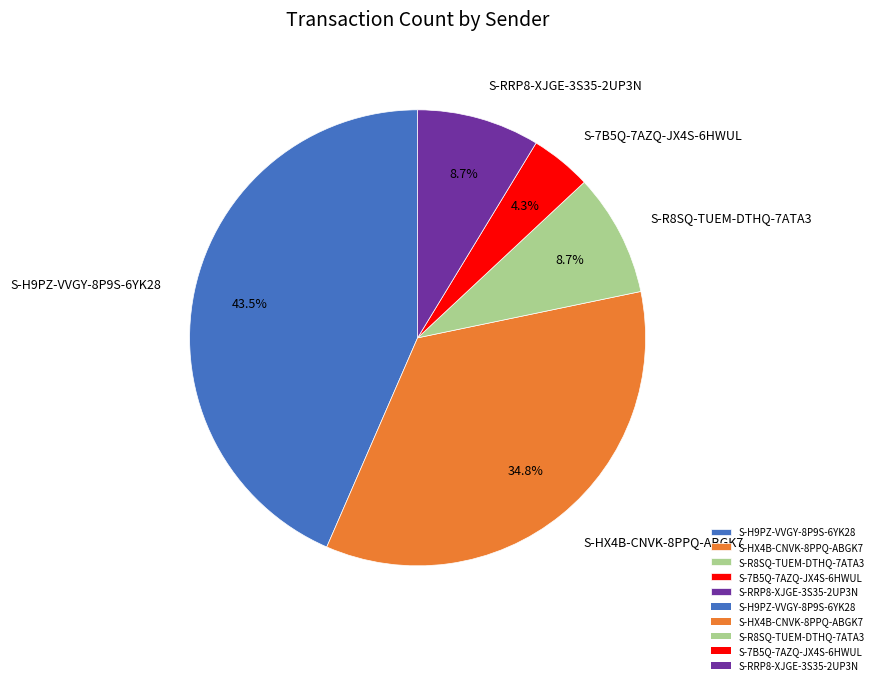

What percentage is the S-7B5Q-7AZQ-JX4S-6HWUL slice, to the nearest percent?

4%